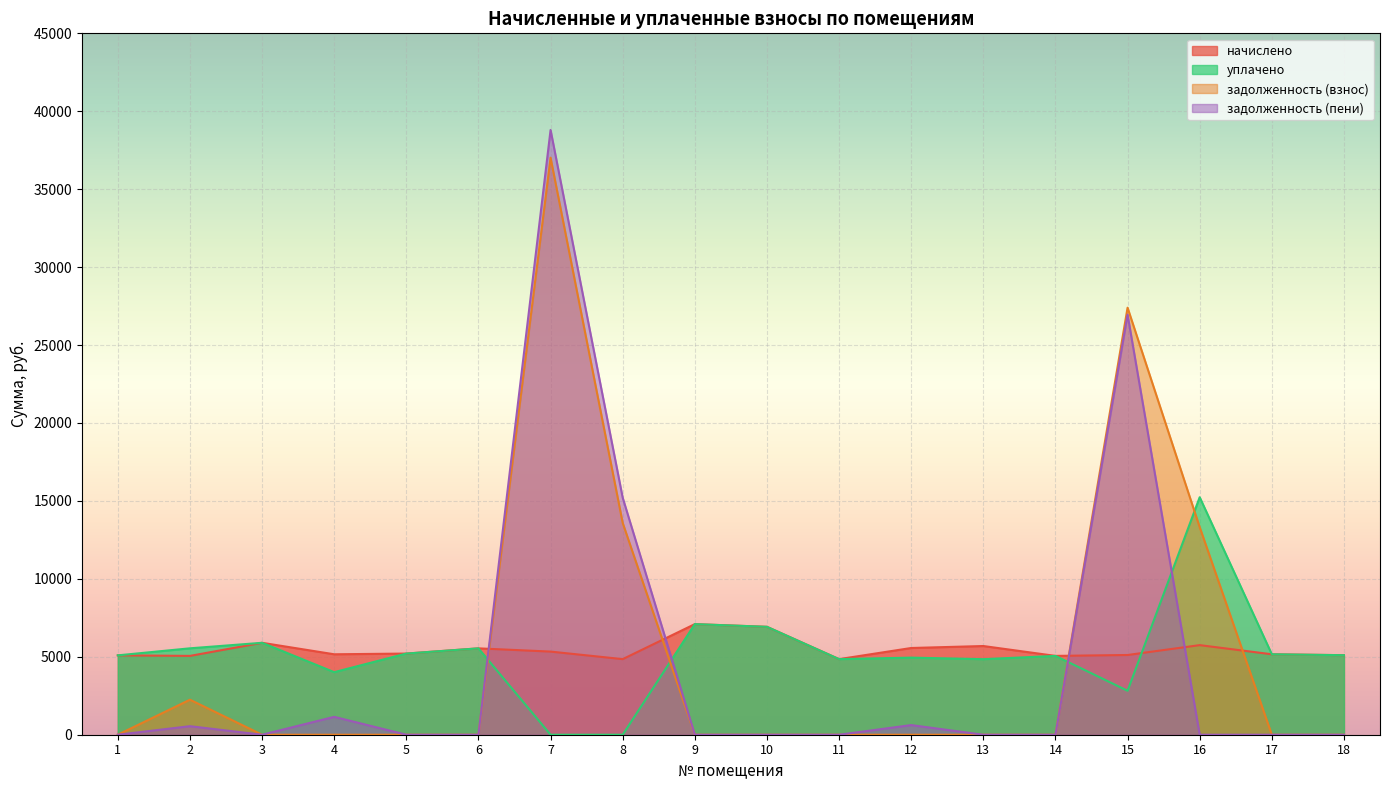

In уплачено, how many points are higher than both neighbors (excluding endpoints)?

6